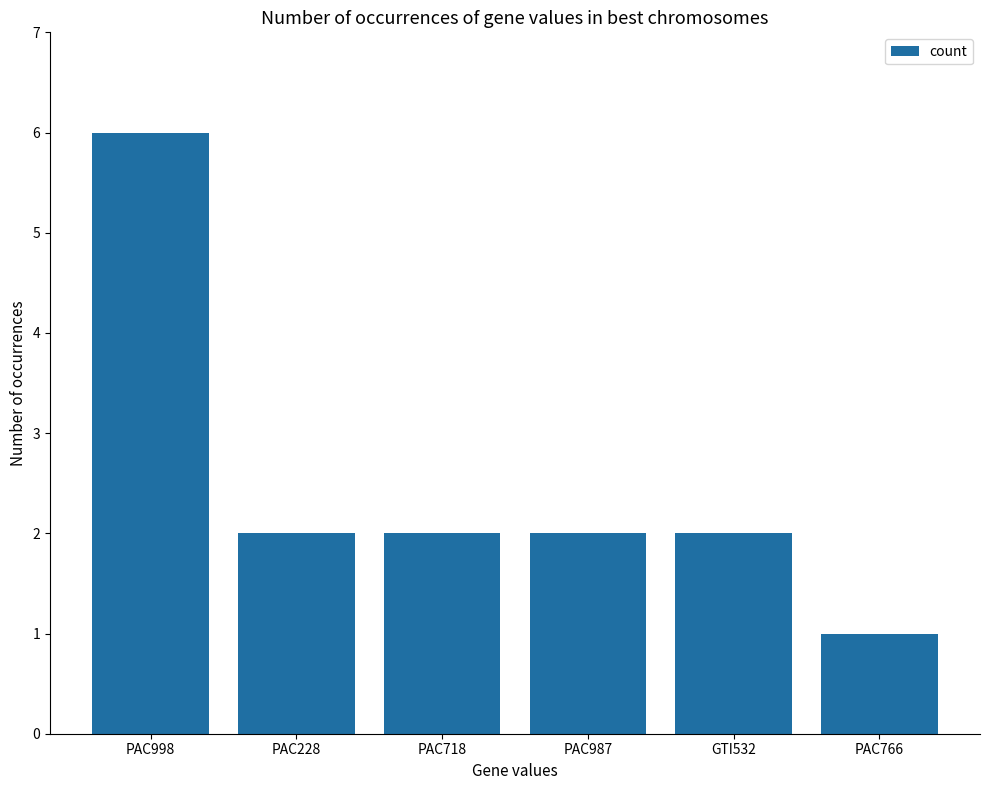

Are the bars horizontal?

No